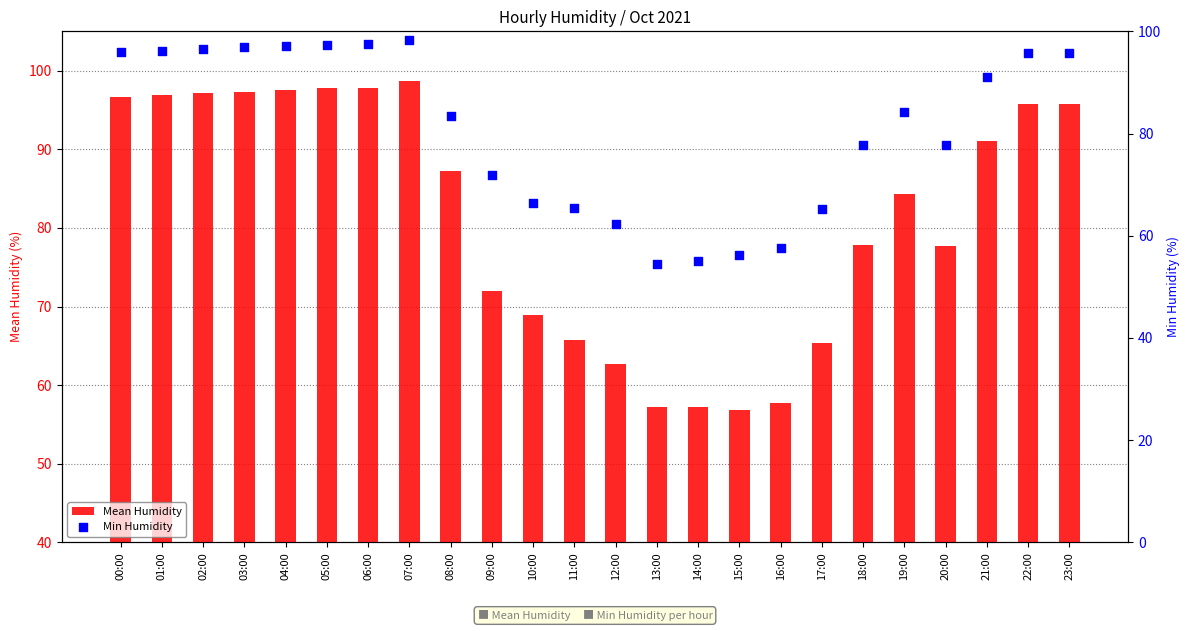

At which category is the sum across all series the highest?

07:00